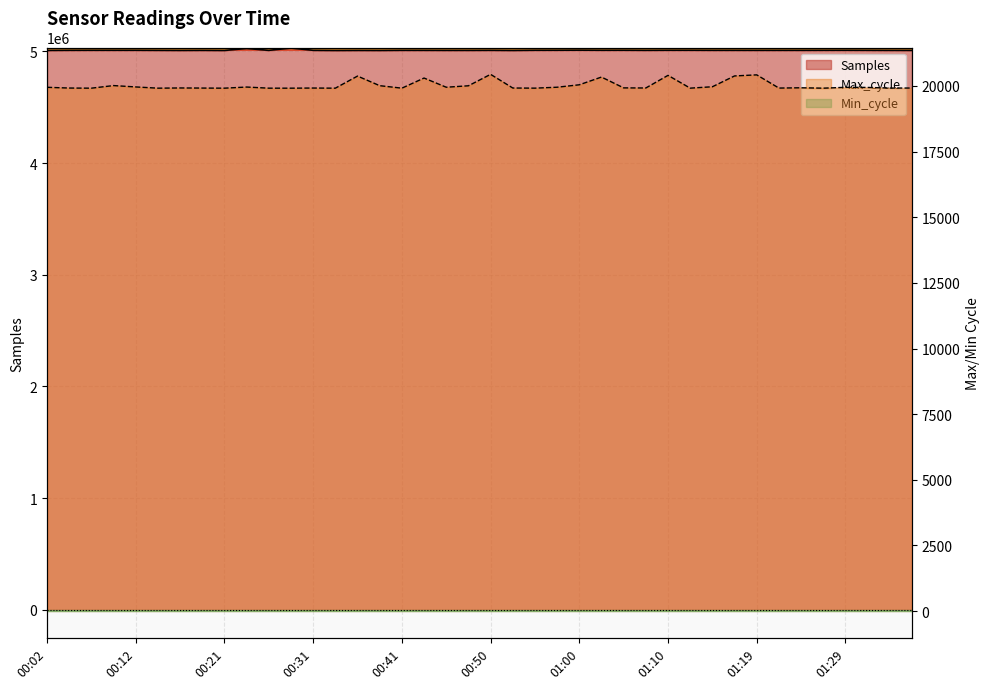

What is the value of the Max_cycle point at the 10th from the left?

19960